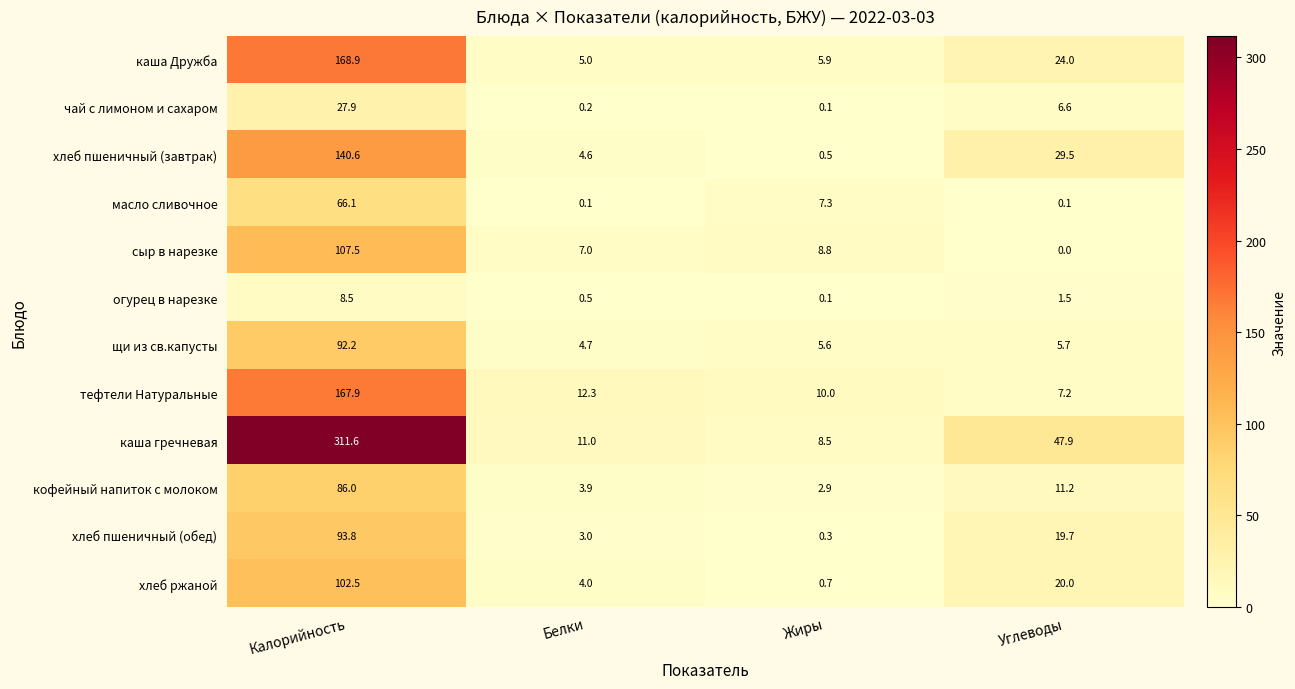

Which series has the largest total across all categories?

каша гречневая